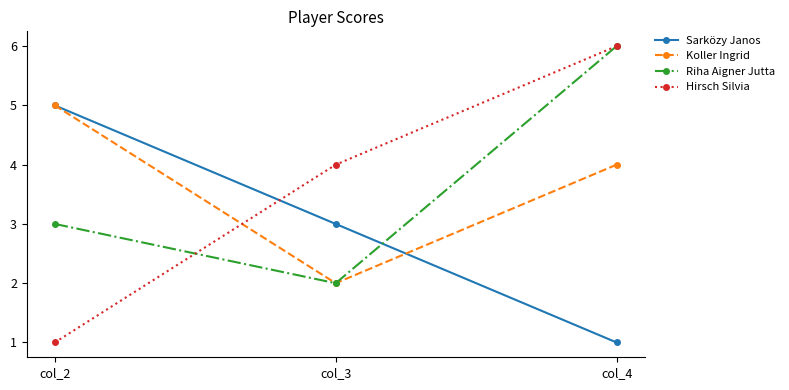

Which series has the widest spread of values?

Hirsch Silvia